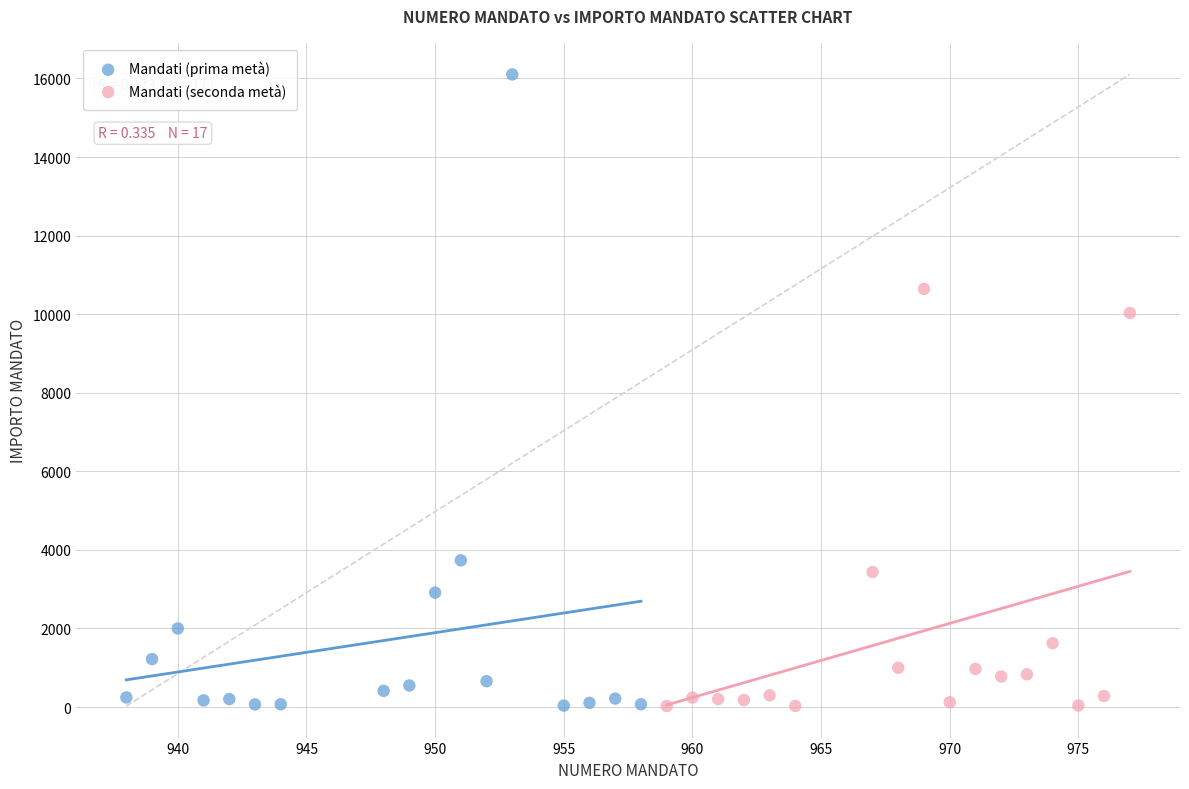

Which series reaches the maximum Y coordinate?

Mandati (prima metà)